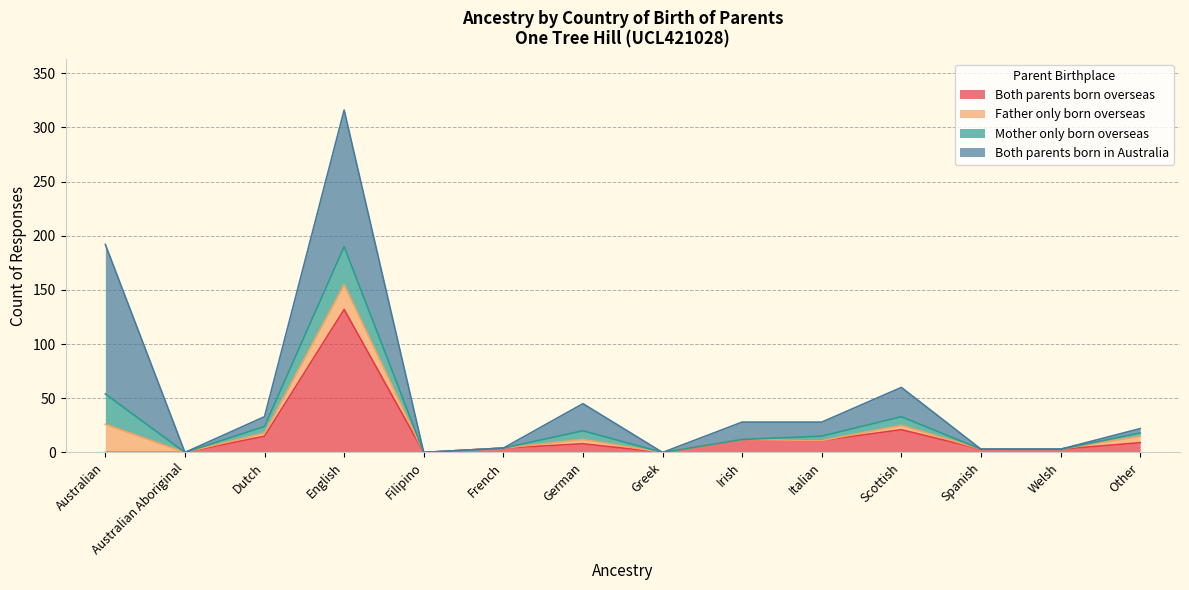

Rank the categories by Mother only born overseas value from highest to lowest.

English, Australian, Scottish, German, Dutch, Irish, Italian, Other, French, Spanish, Welsh, Australian Aboriginal, Filipino, Greek